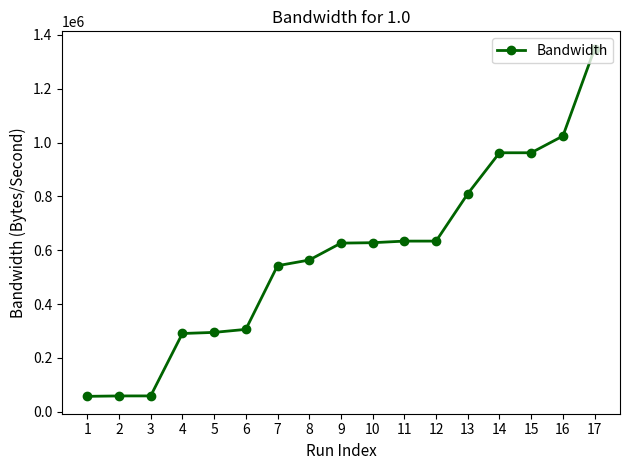

Which label corresponds to the largest value in the chart?

17